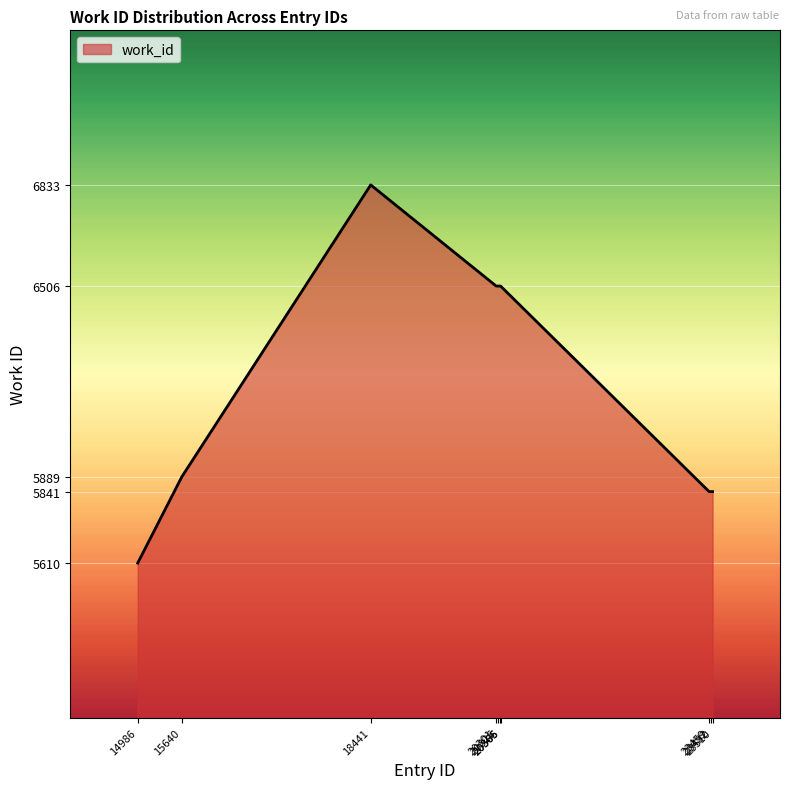

What is the greatest value displayed?

6833